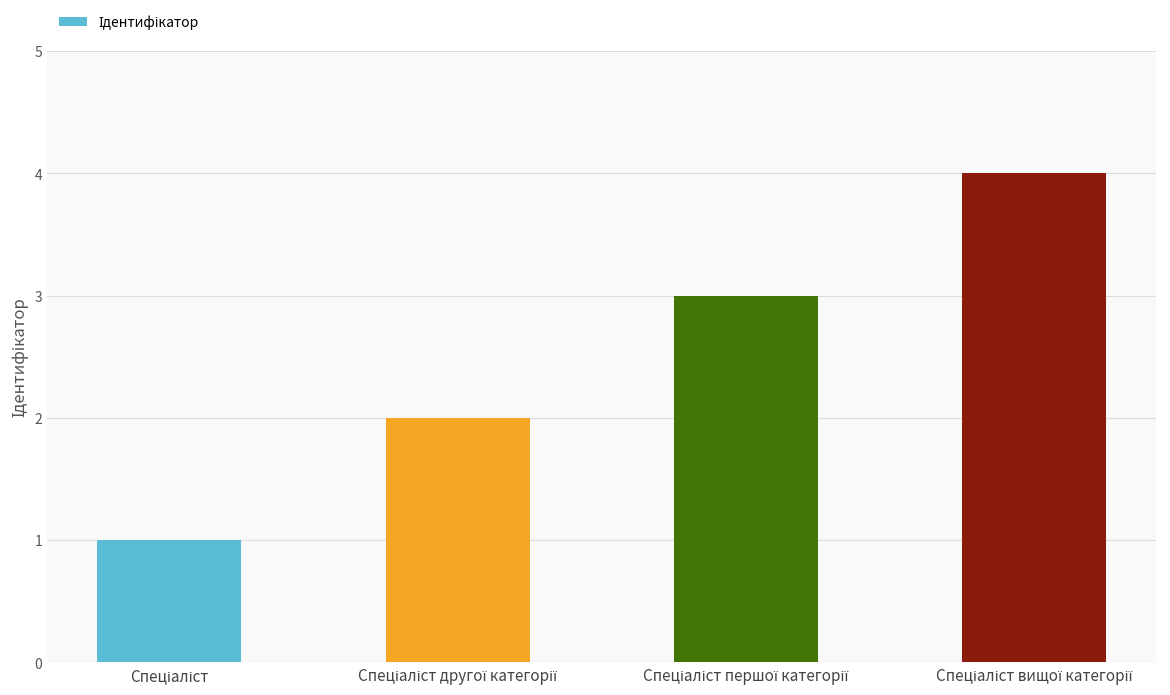

What is the maximum value shown in the chart?

4